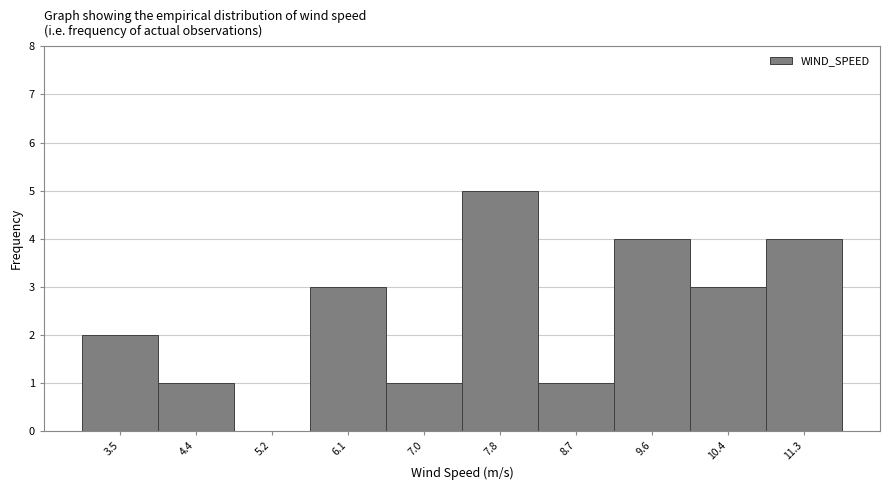

What is the height of the bar covering 3.1 to 3.9 on the x-axis? Neither the bar edges nor the heights are printed on the chart, so give them approximately, as read against the axes.

2